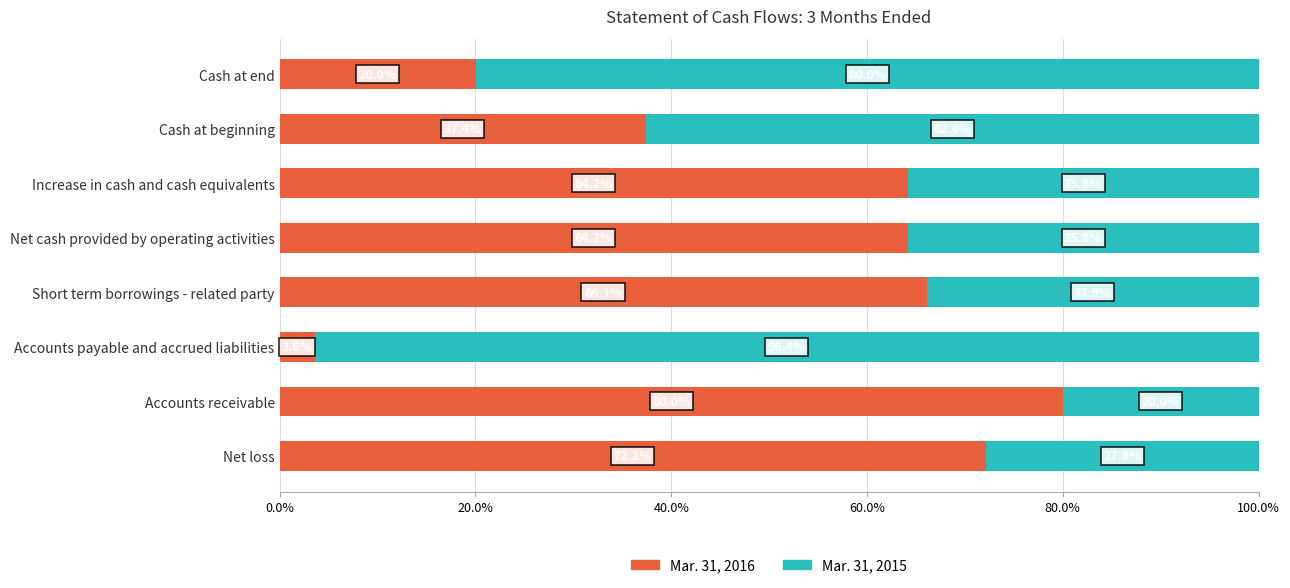

What are all the series names shown in the legend?

Mar. 31, 2016, Mar. 31, 2015